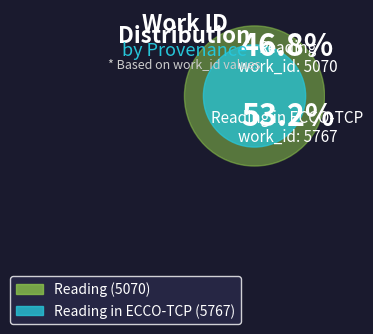

What is the change in value from Reading to Reading in ECCO-TCP?

+697